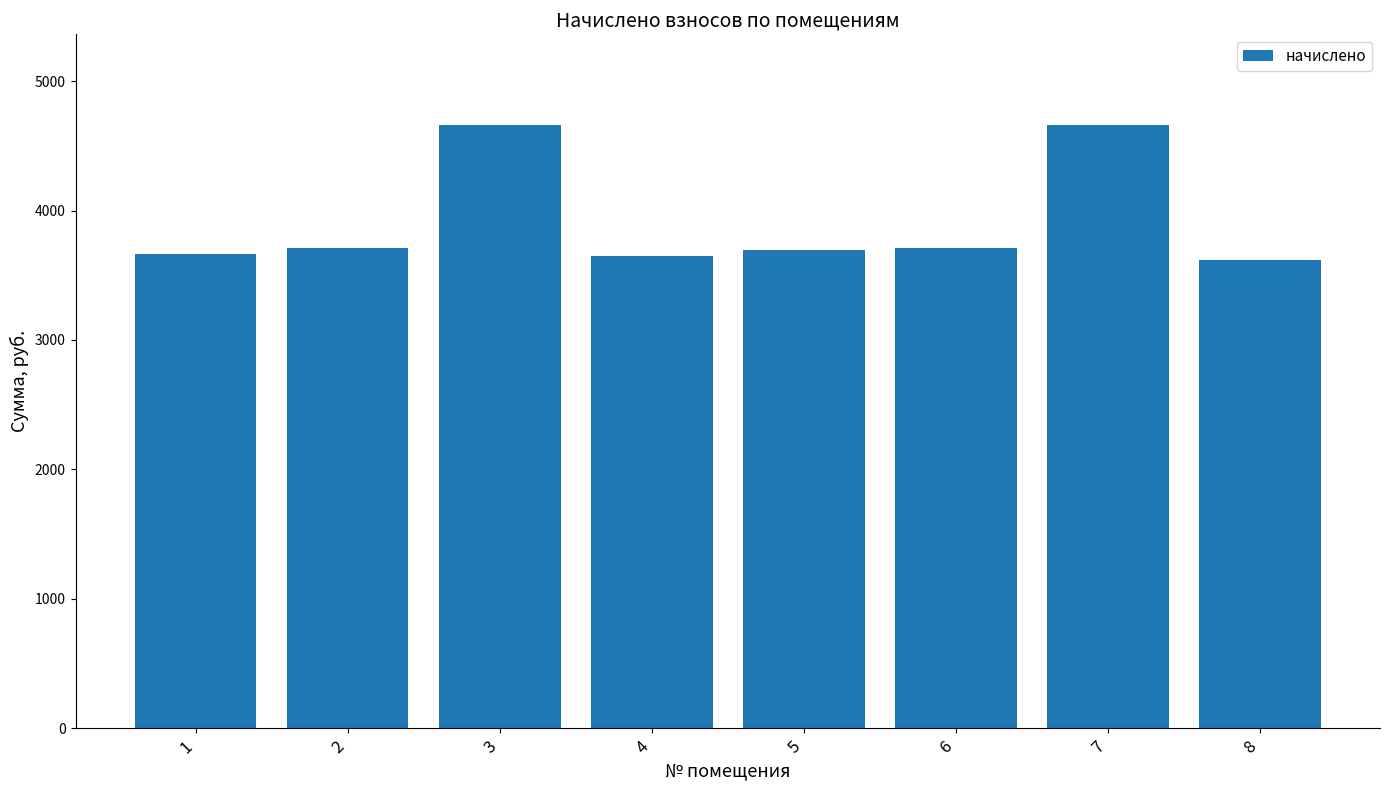

What is the difference between the maximum and minimum values?

1043.5